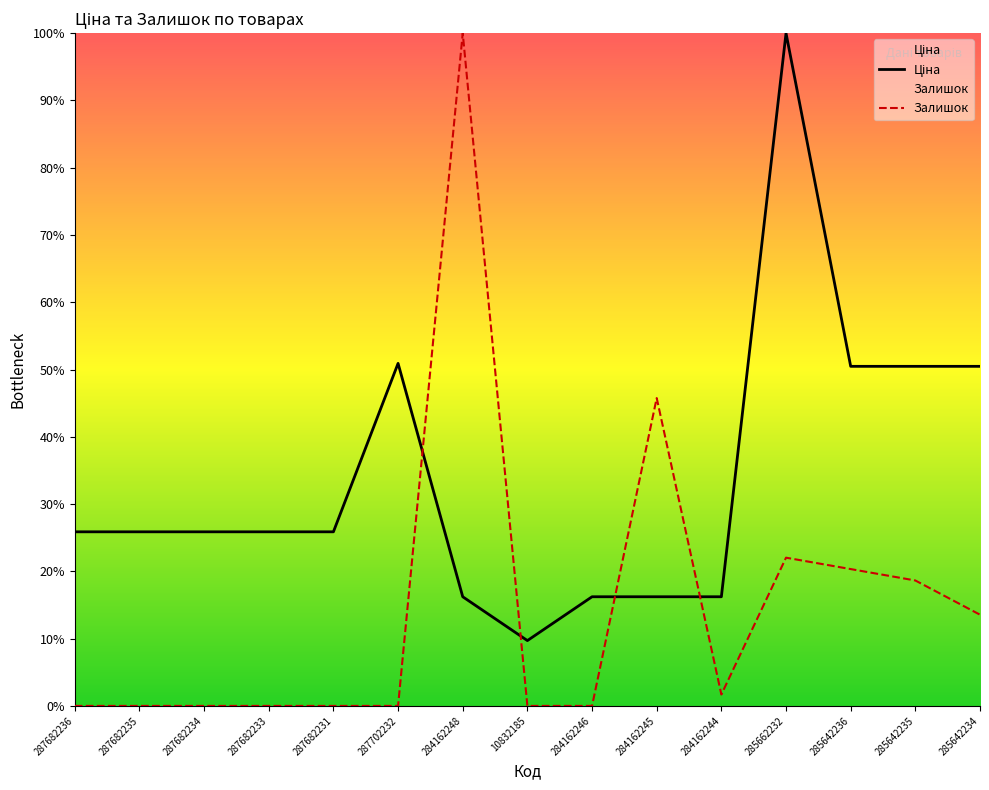

How many times do Ціна and Залишок cross each other?

4